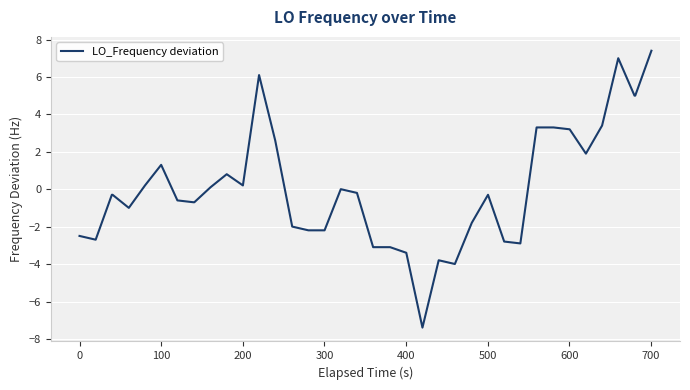

What is the smallest value displayed?

-7.4